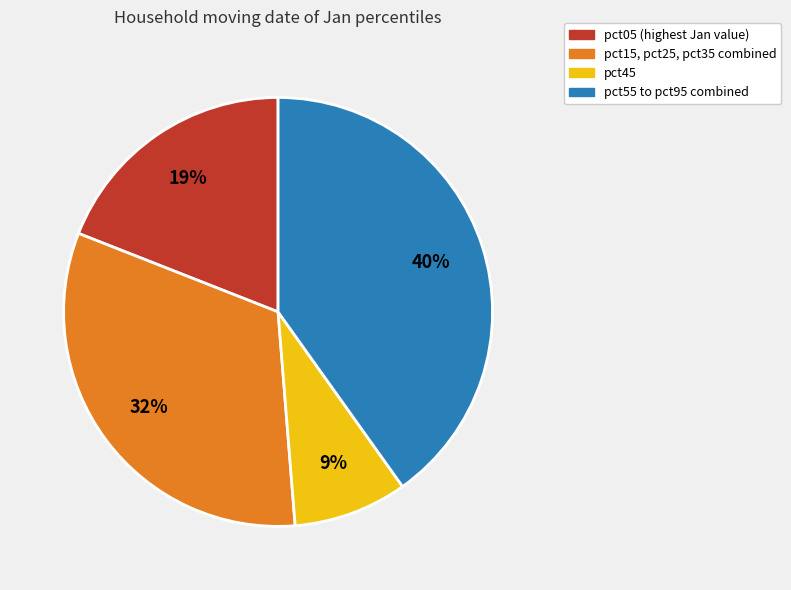

Is there any slice that represents more than half of the pie?

No